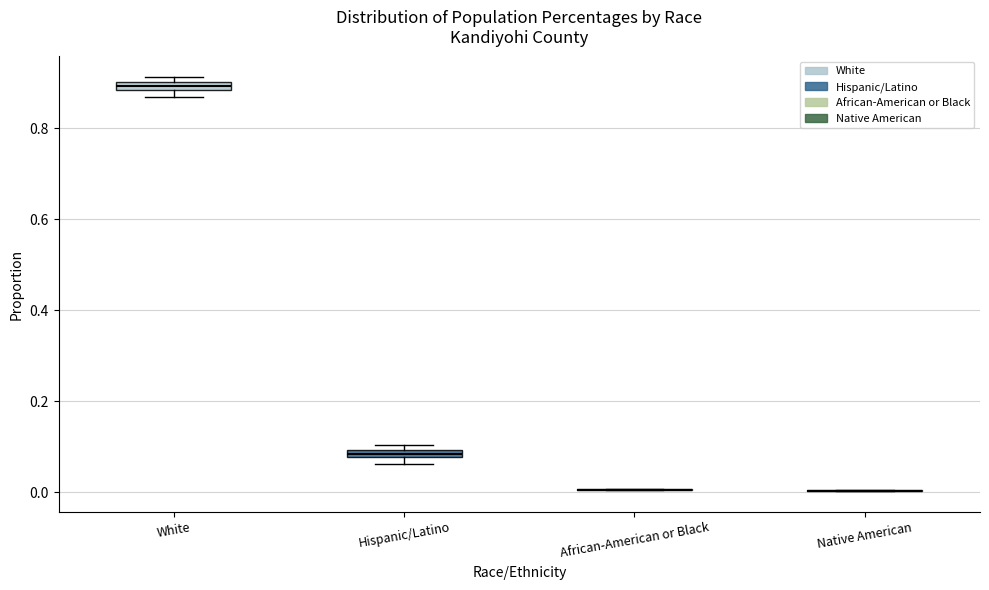

Where is the upper edge of the box for White on the y-axis? The values are not printed on the chart, so give them approximately, as read against the axis.

0.90